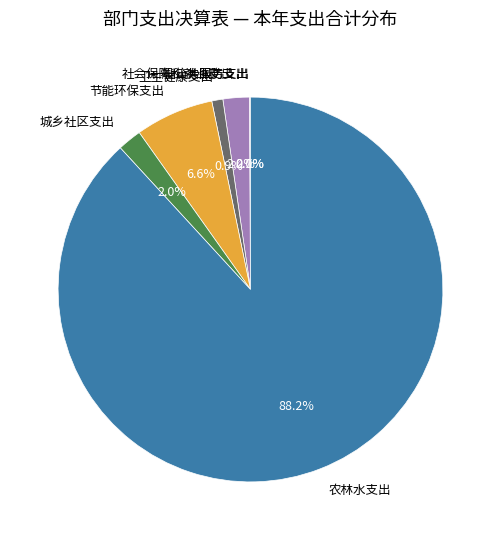

To the nearest percent, what is the combined percentage of 城乡社区支出 and 节能环保支出?

9%